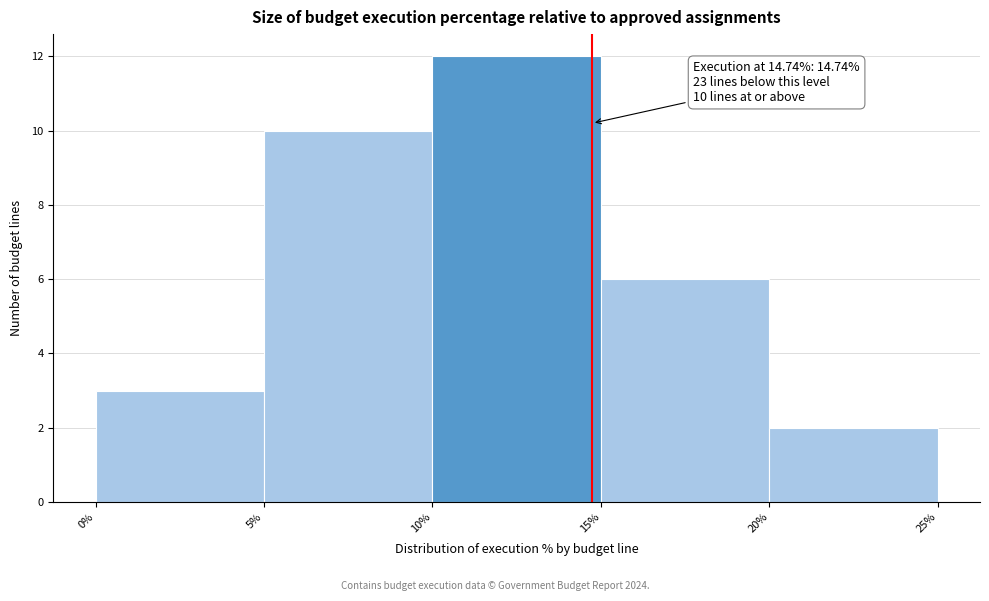

Which range on the x-axis has the tallest bar?

10% to 15%